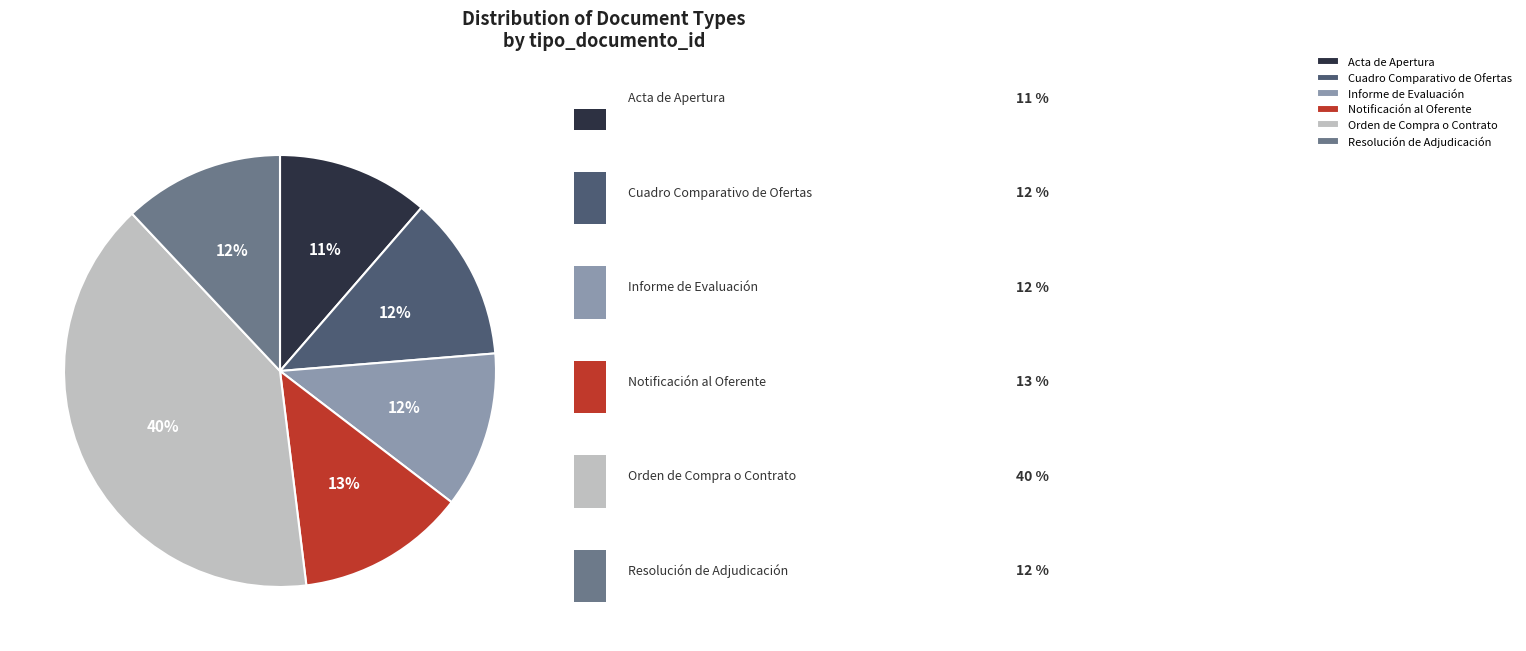

Do Notificación al Oferente and Informe de Evaluación together represent more than half of the pie?

No